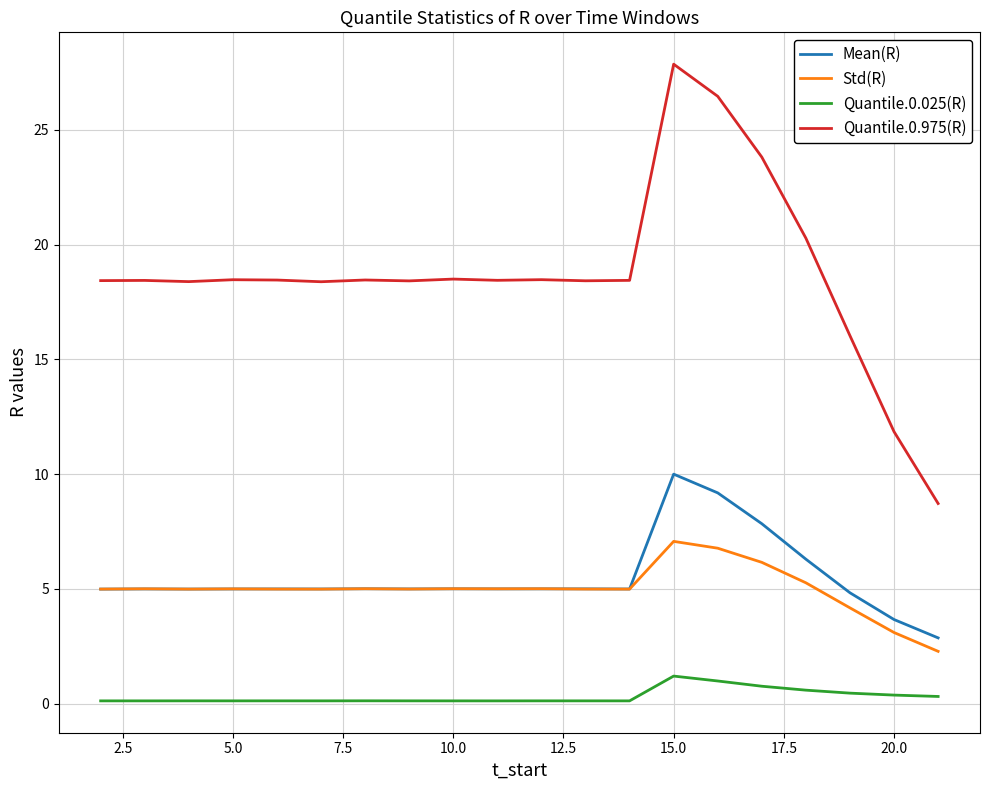

Which series has the widest spread of values?

Quantile.0.975(R)